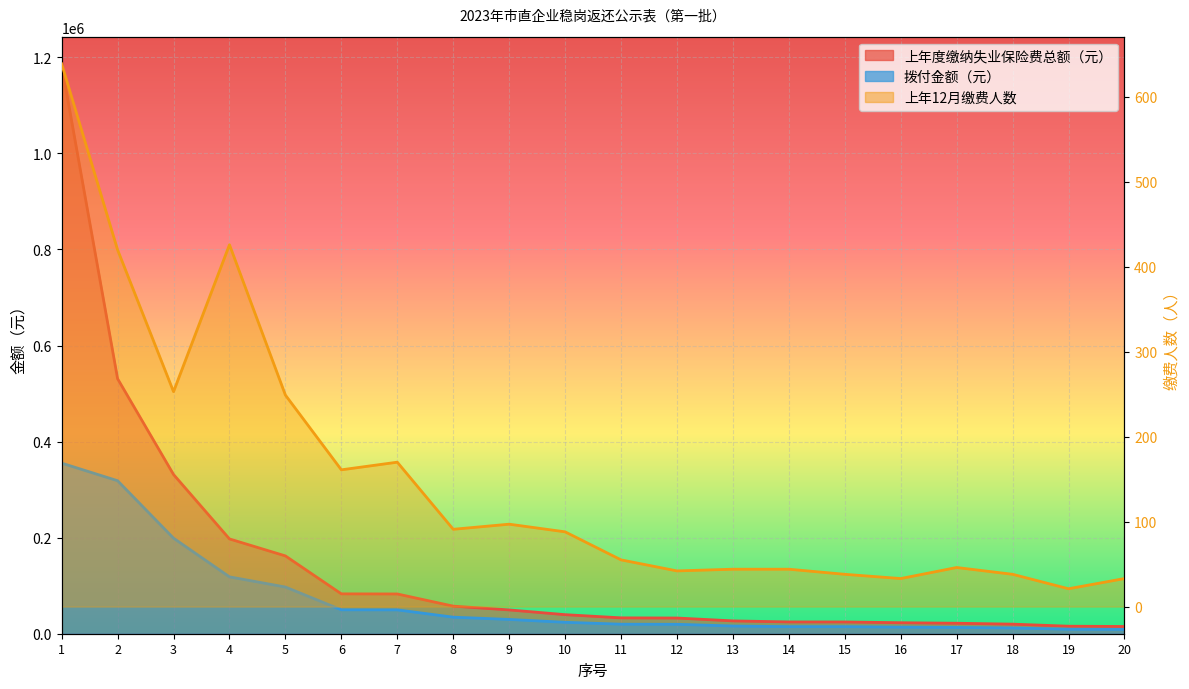

How many values in the 拨付金额（元） series exceed 23808?

10